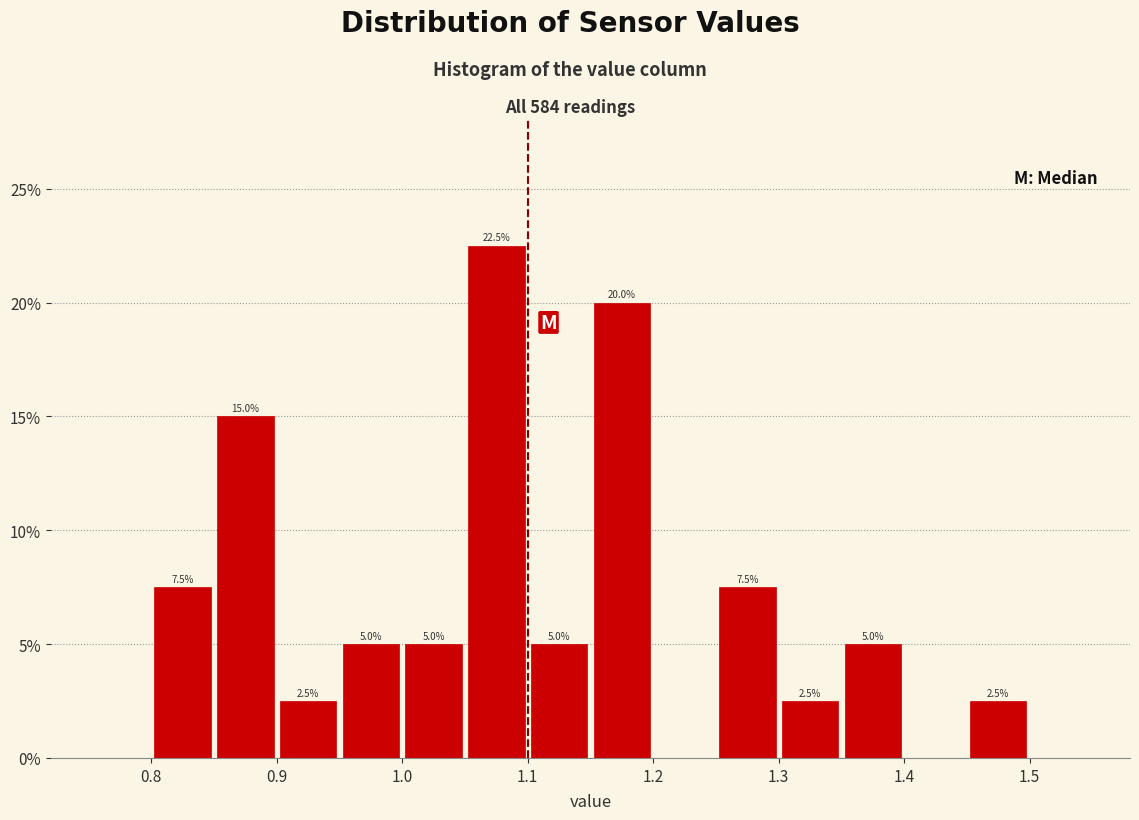

Over which range of the x-axis is the bar tallest?

1.05 to 1.10